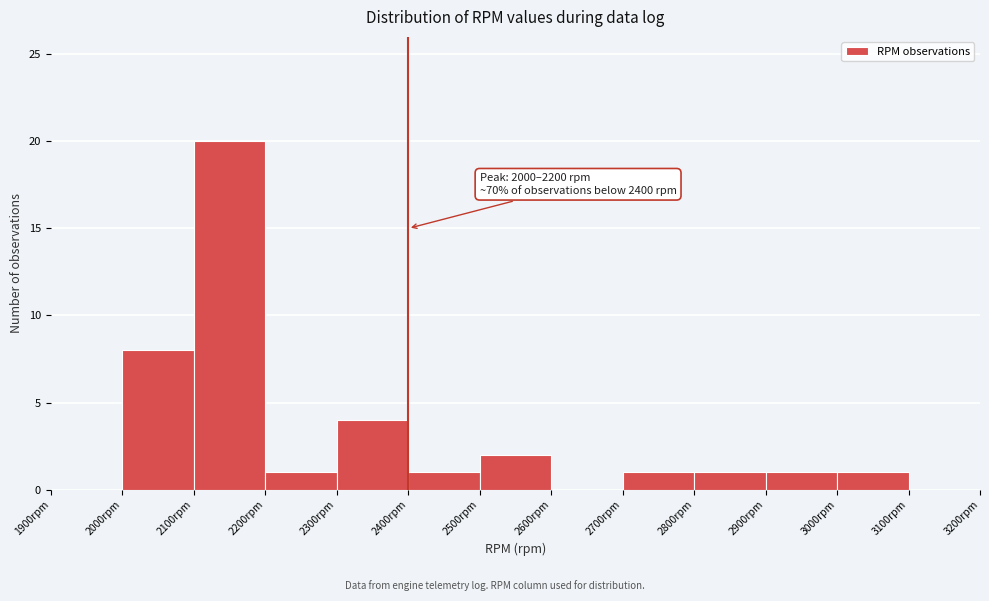

Which range on the x-axis has the tallest bar?

2100 to 2200